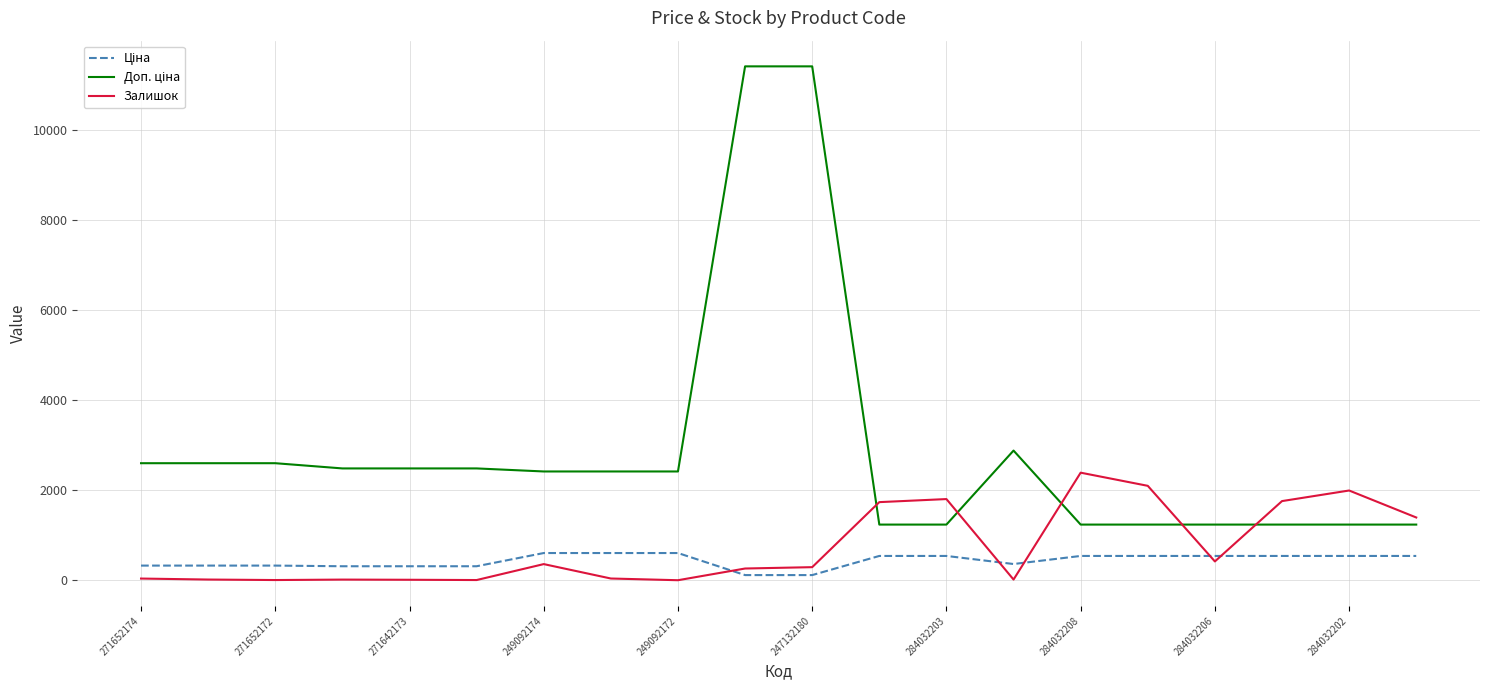

Does the chart have visible grid lines?

Yes